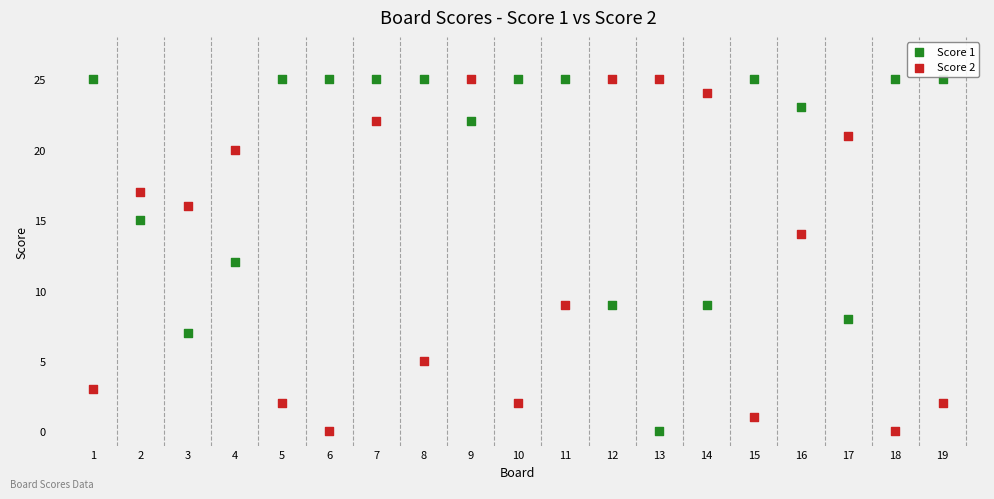

What is the X range (max minus min) for the scatter plot?

18